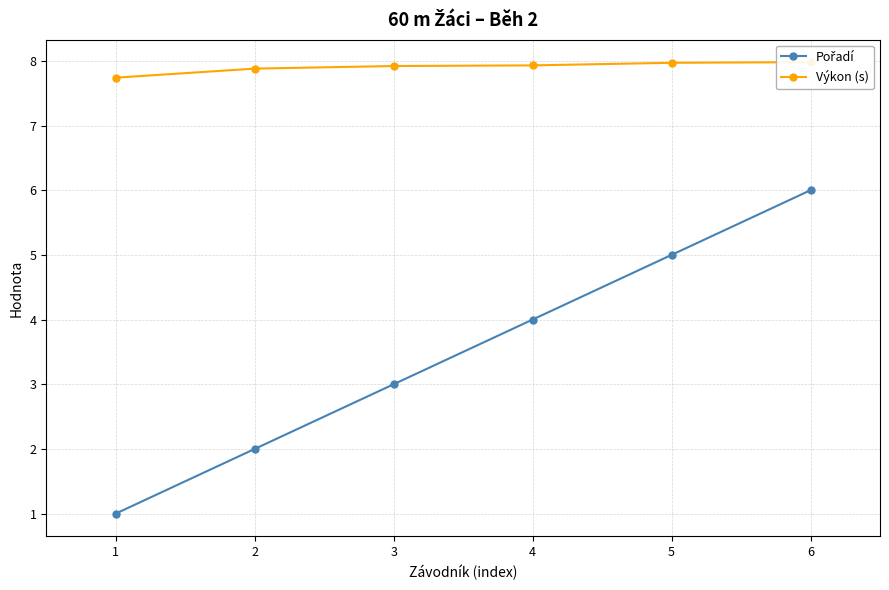

True or false: Výkon (s) and Pořadí intersect in this chart.

False